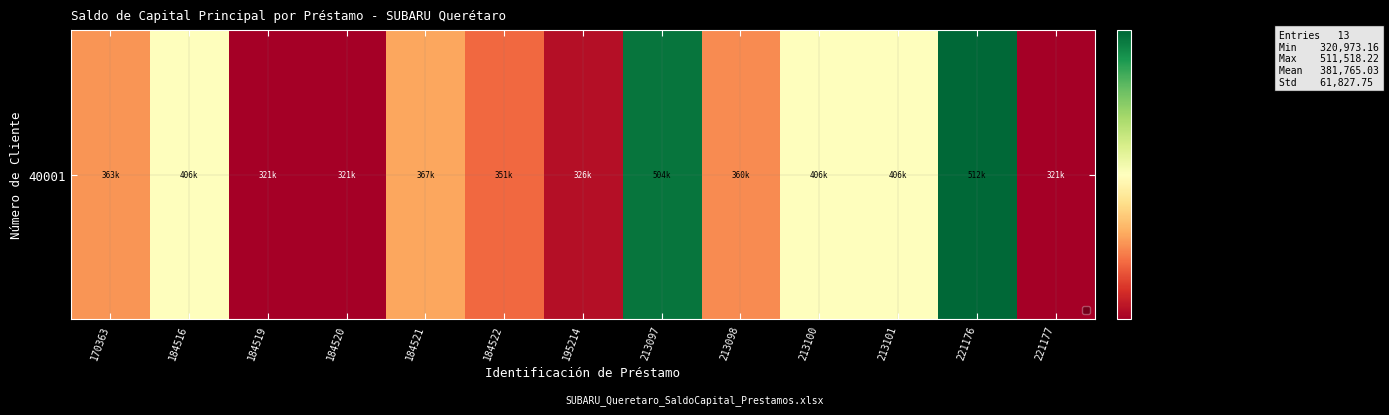

At which category does the chart reach its peak across all series?

221176